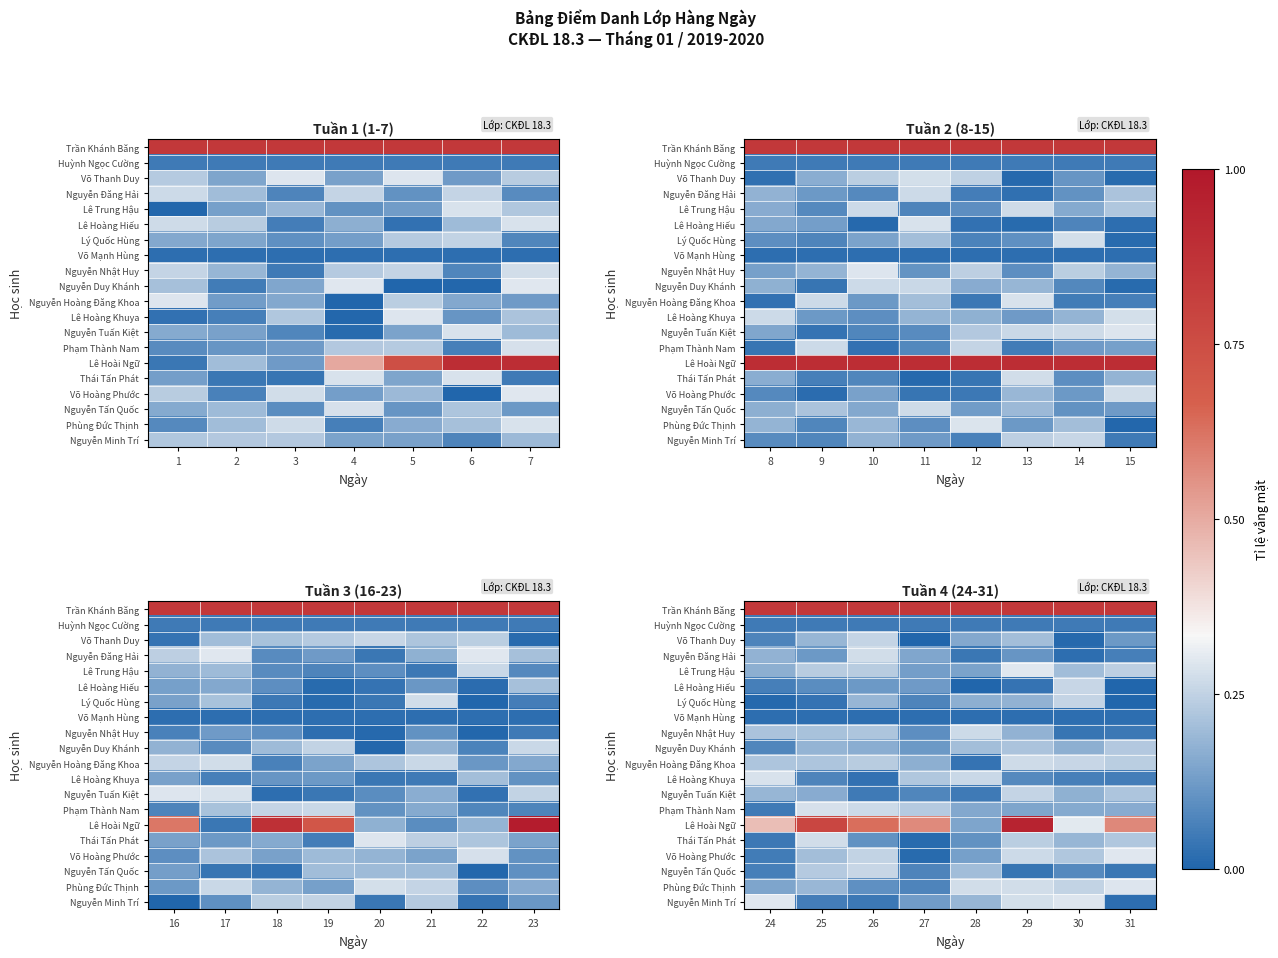

The Võ Hoàng Phước series shows 0.2 at 25. True or false?

True